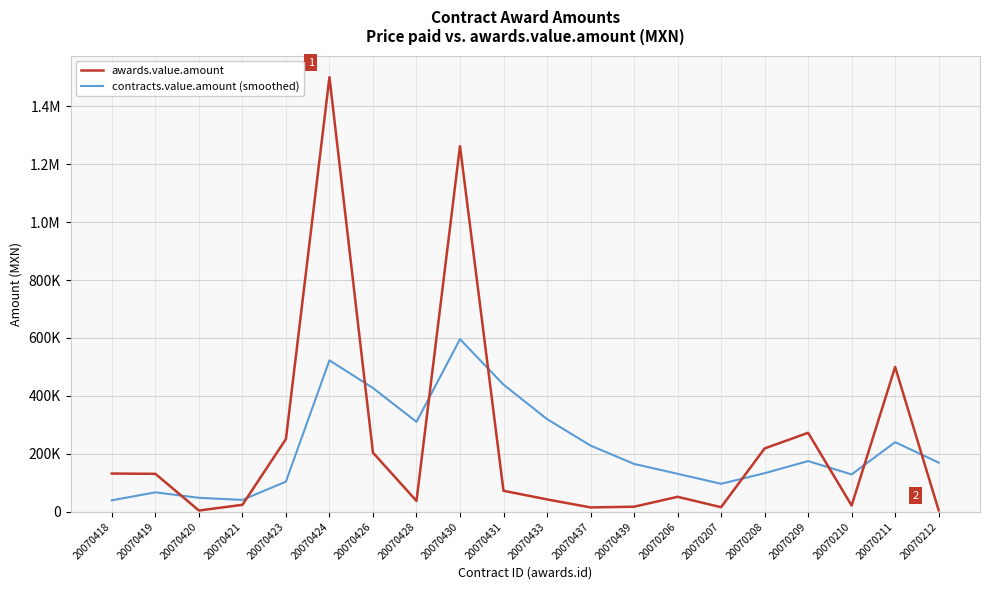

Which series has the largest total across all categories?

awards.value.amount